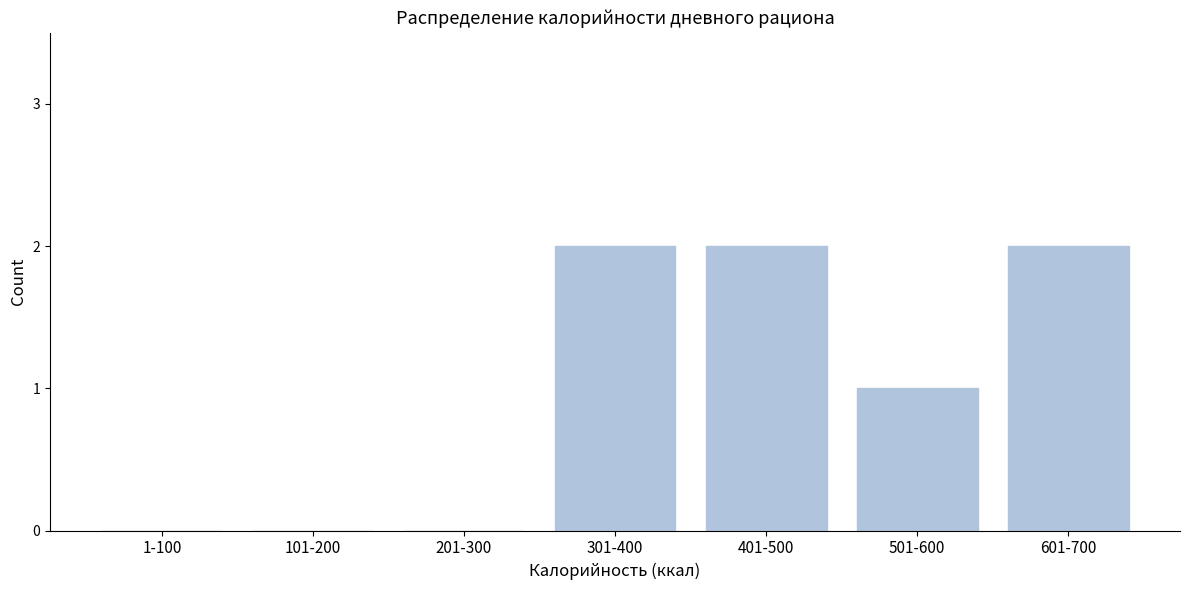

Reading left to right, list all the values displayed in this chart.

1-100=0	101-200=0	201-300=0	301-400=2	401-500=2	501-600=1	601-700=2